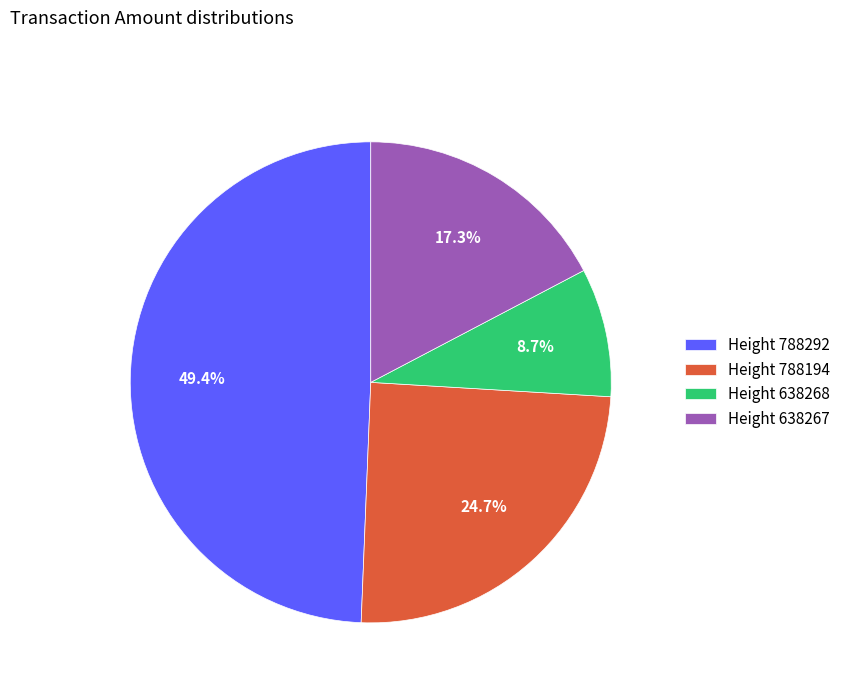

Count the number of slices in the pie.

4